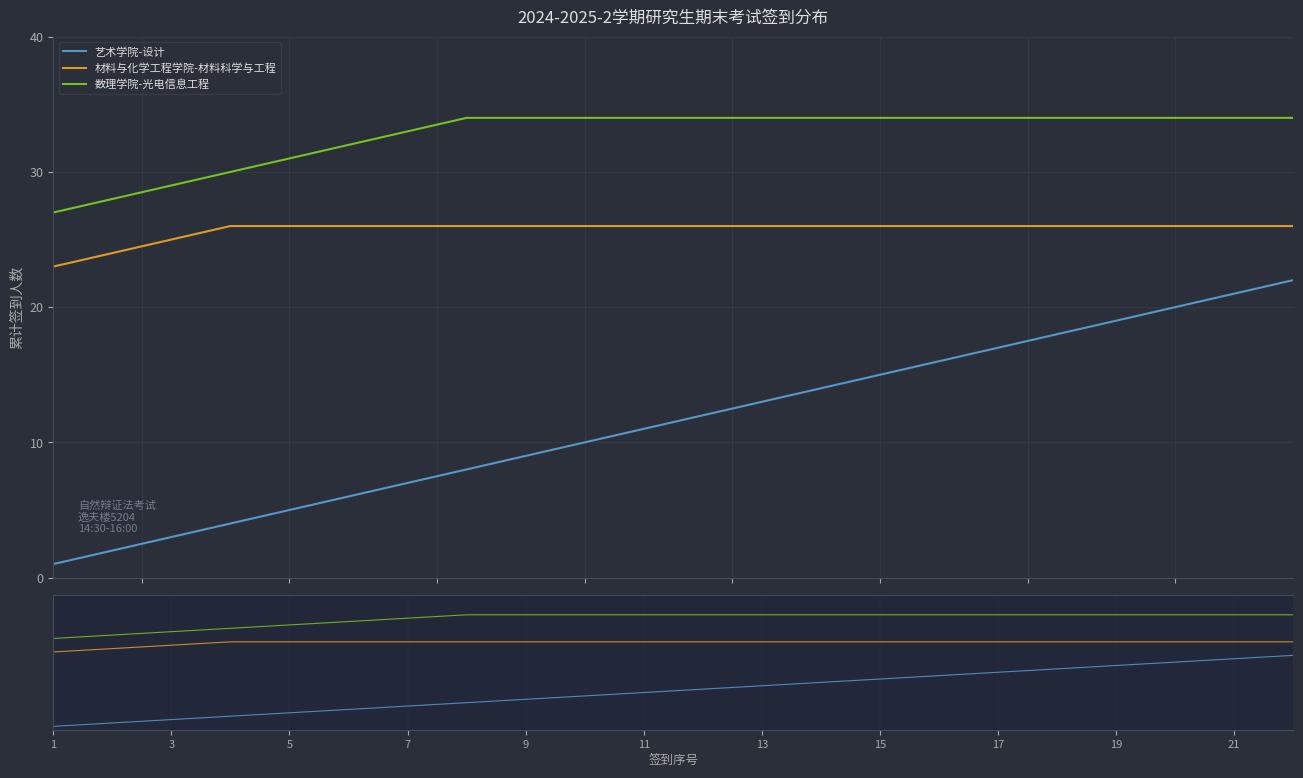

At 15, list the series in order from largest to smallest.

数理学院-光电信息工程, 材料与化学工程学院-材料科学与工程, 艺术学院-设计